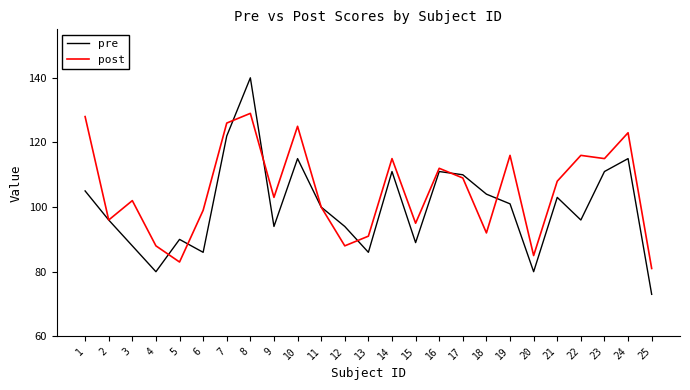

Where is post nearest to the value 105?

9